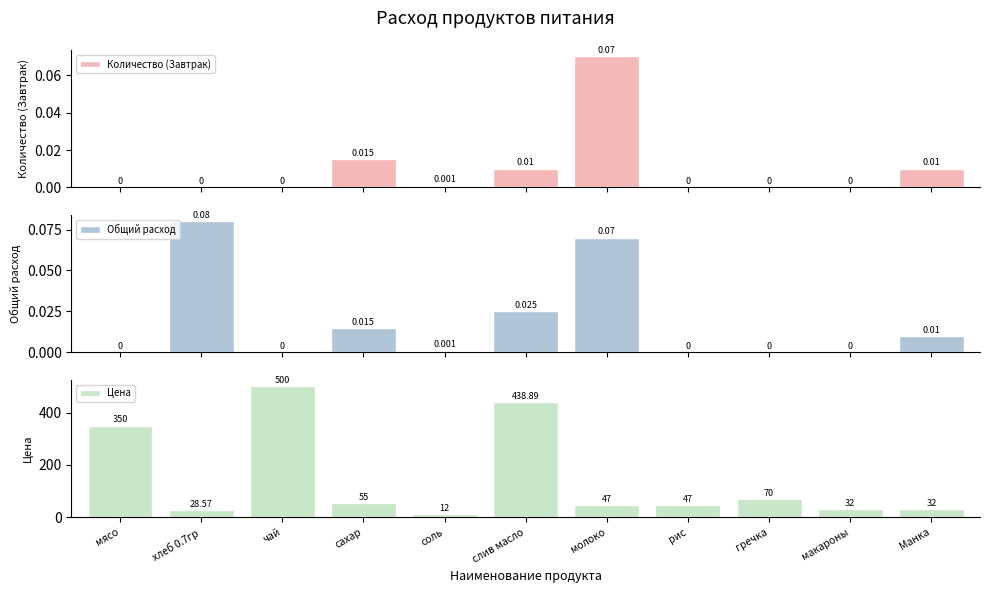

What is the sum of all Общий расход values?

0.2